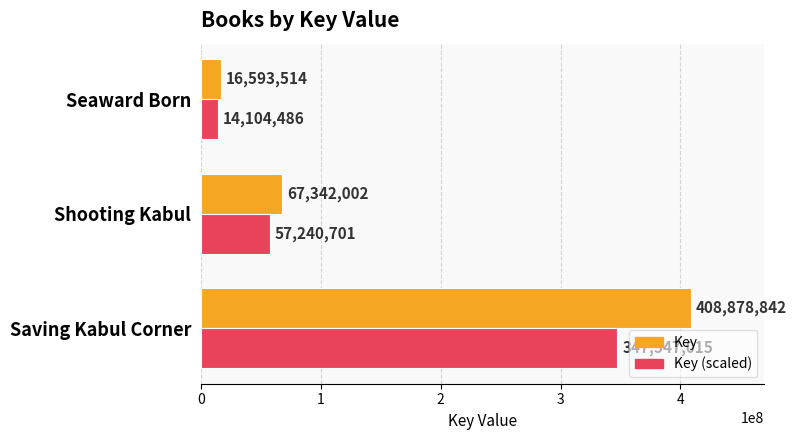

What is the minimum value shown in the chart?

14104486.9